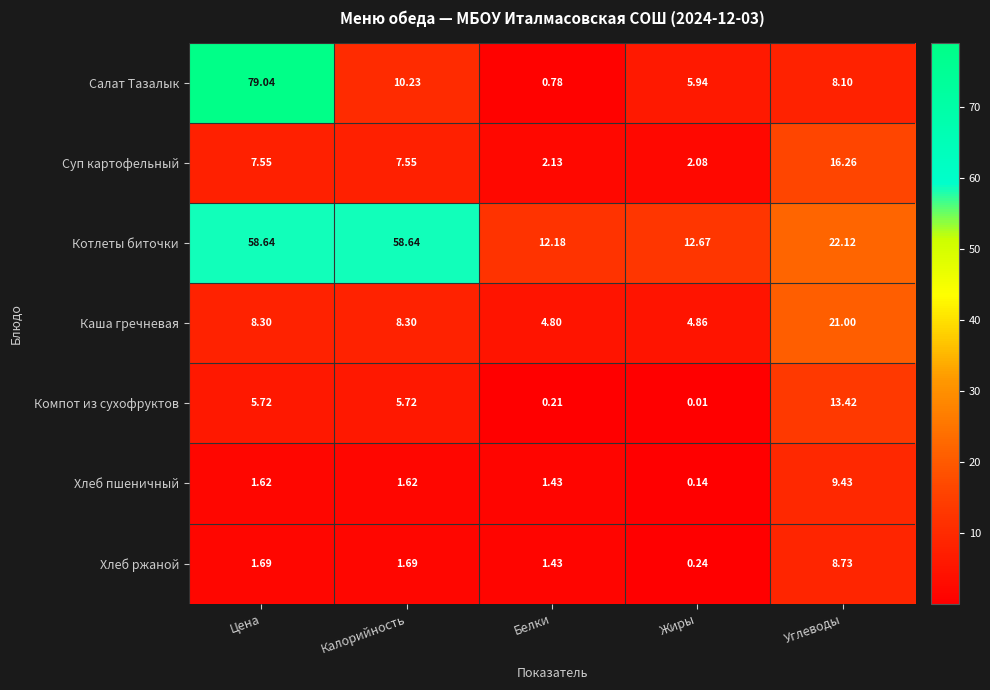

Which series has the widest spread of values?

Салат Тазалык